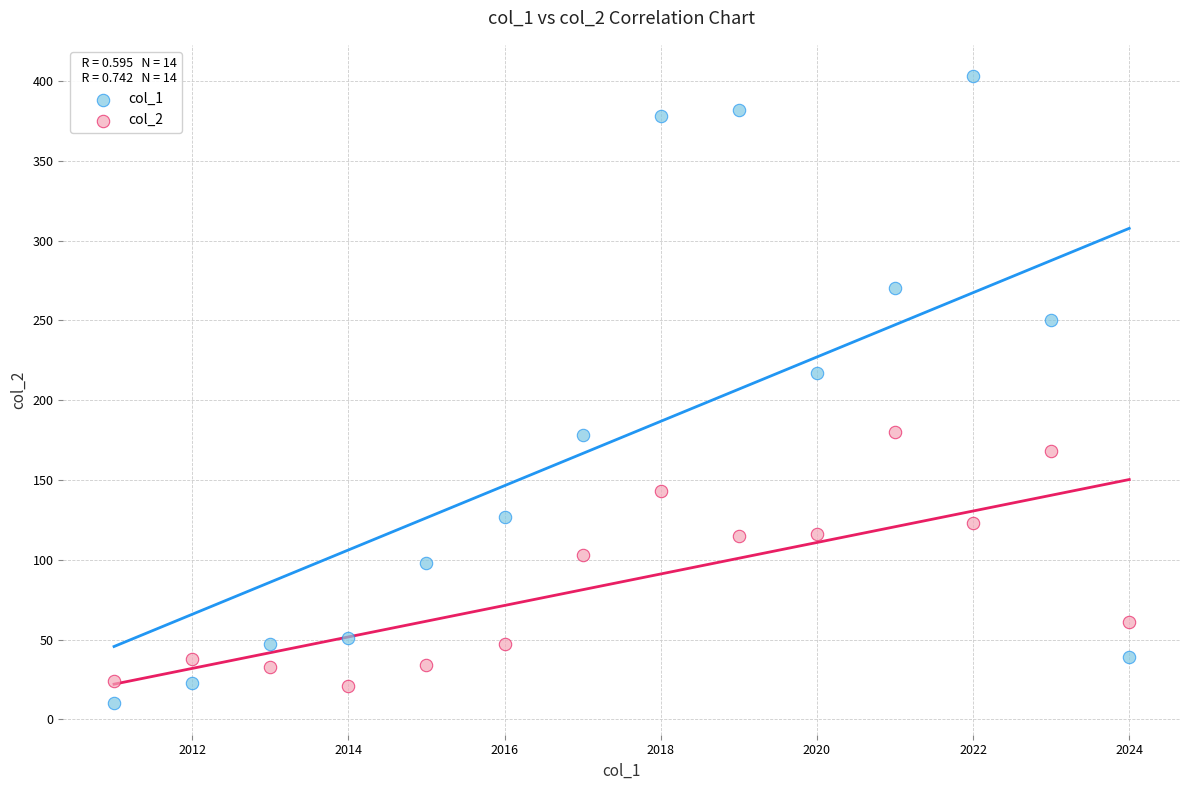

Which series contains the highest Y value?

col_1